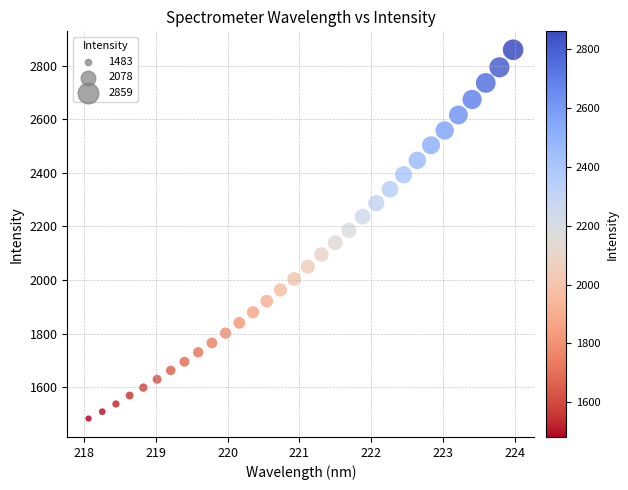

What is the range of Y values (max minus min)?

1376.5